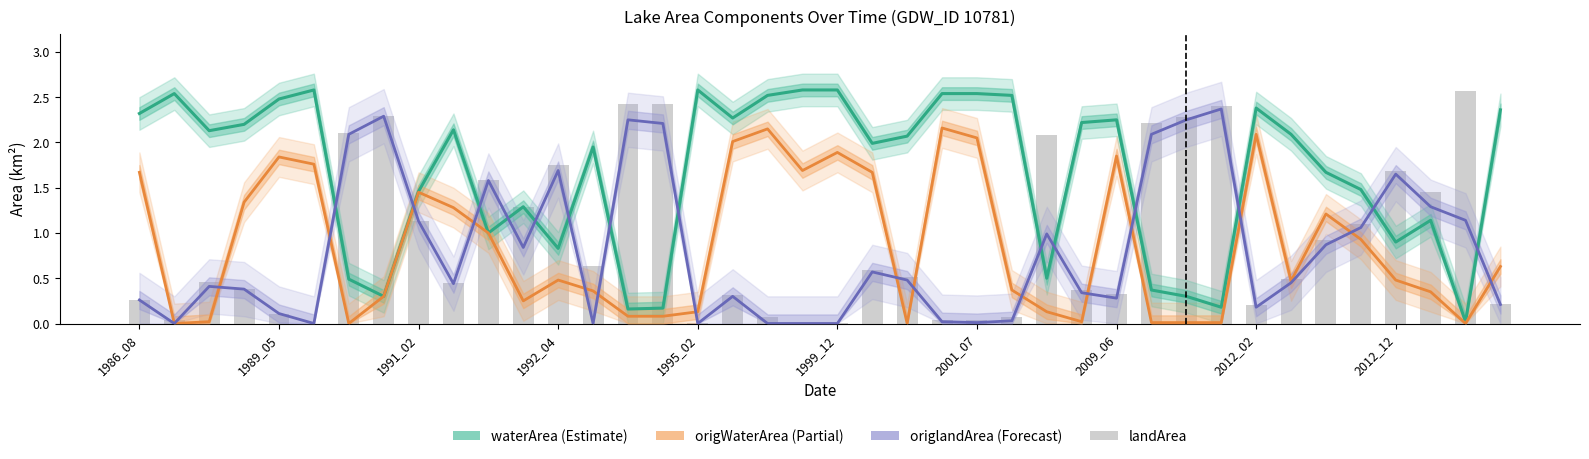

How many data points does each series have?

40